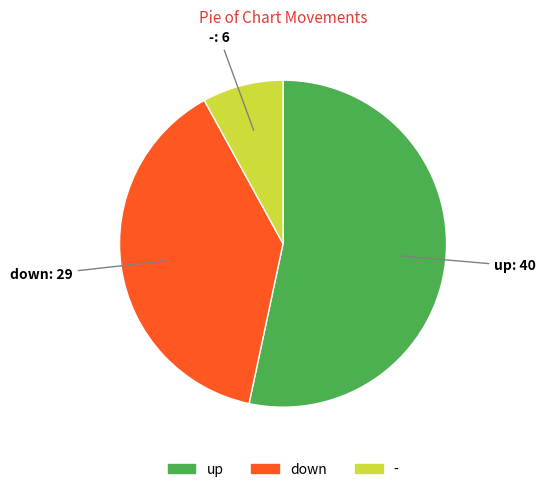

Which has a higher value, - or up?

up